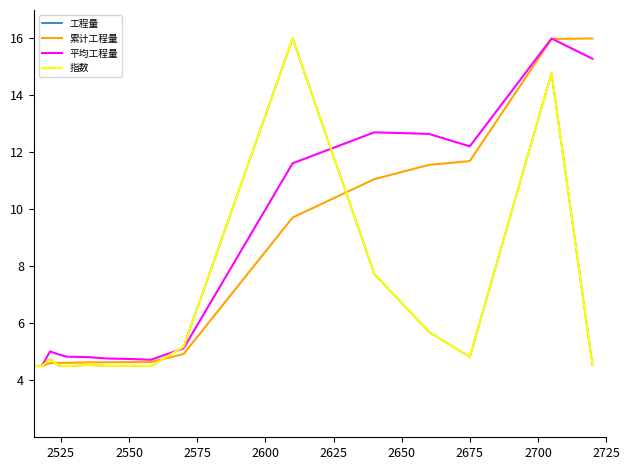

What is the greatest value displayed?

16.0